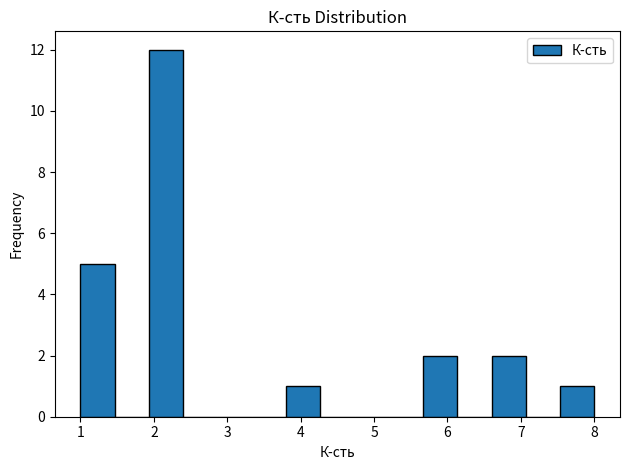

Which range on the x-axis has the tallest bar?

1.9 to 2.4